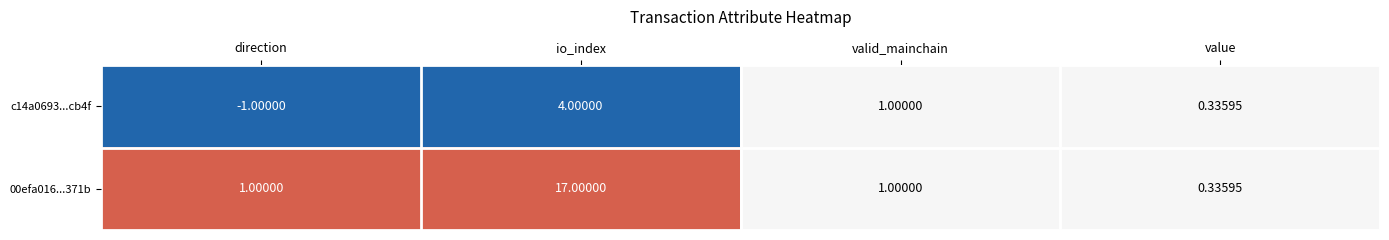

Which label corresponds to the smallest value in the chart?

direction